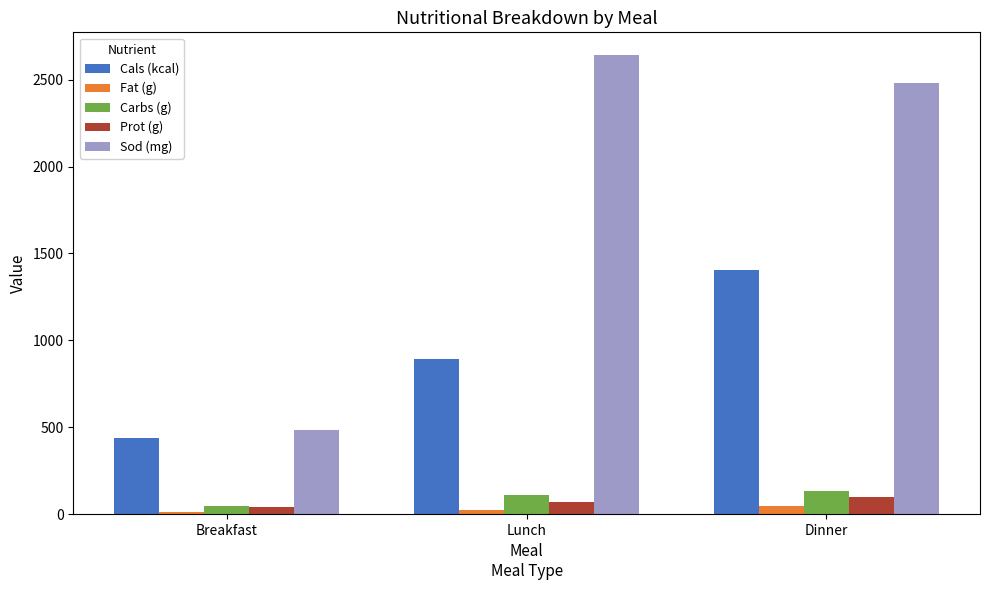

What is the minimum value for Fat (g)?

10.0